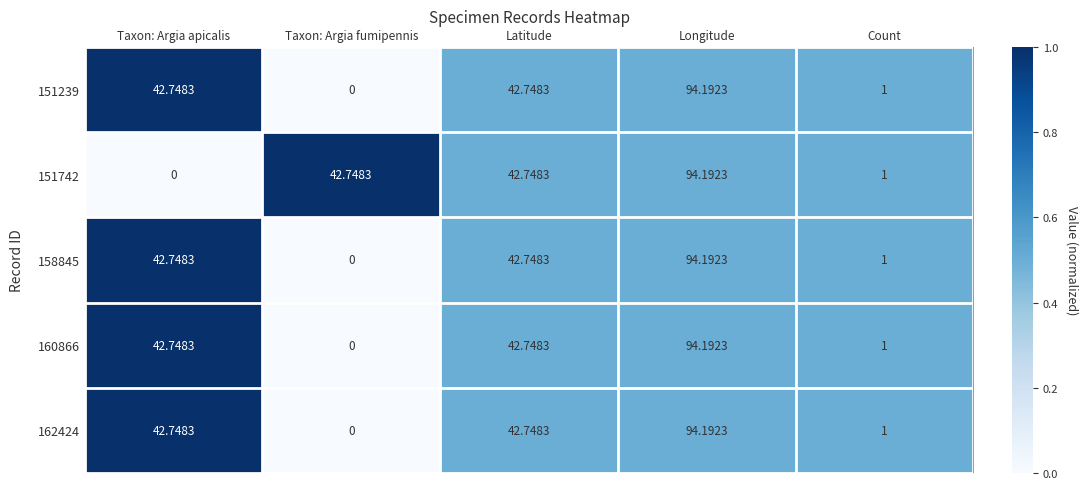

At which category is the sum across all series the highest?

Longitude